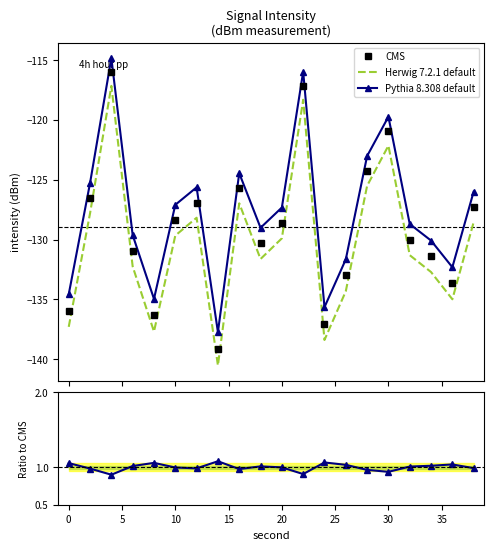

True or false: CMS and Herwig 7.2.1 default cross at least once.

False